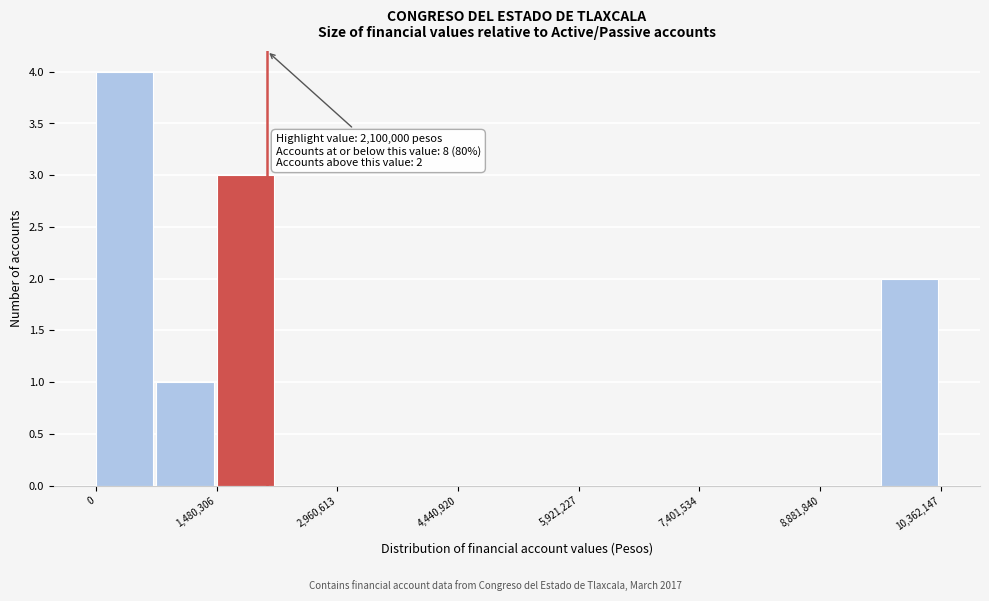

Read against the x-axis, roughly where is the centre of the tallest bar?

400000